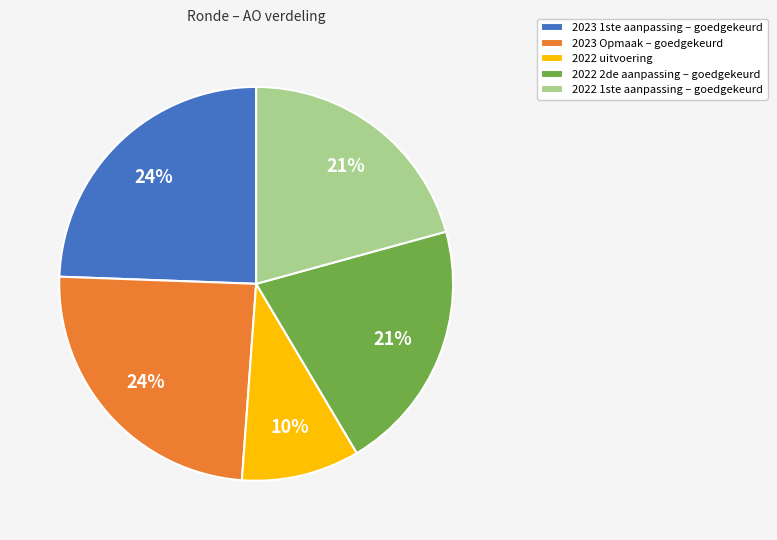

Approximately how many times larger is the value at 2022 uitvoering compared to 2022 1ste aanpassing – goedgekeurd?

0.5